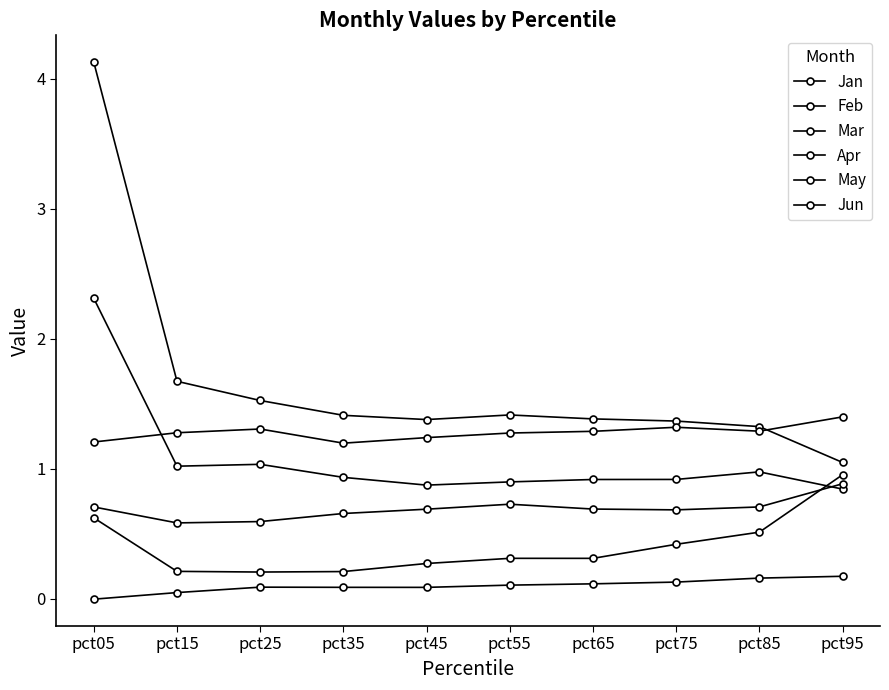

Where is the first local maximum for Jan?

pct55